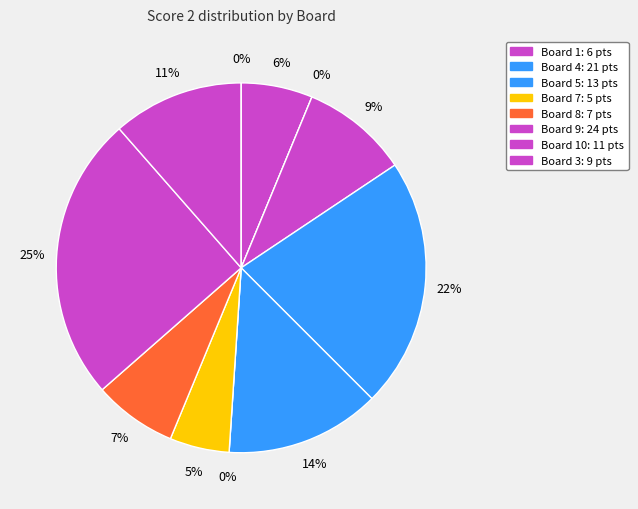

Does Board 7 account for over 50% of the chart?

No